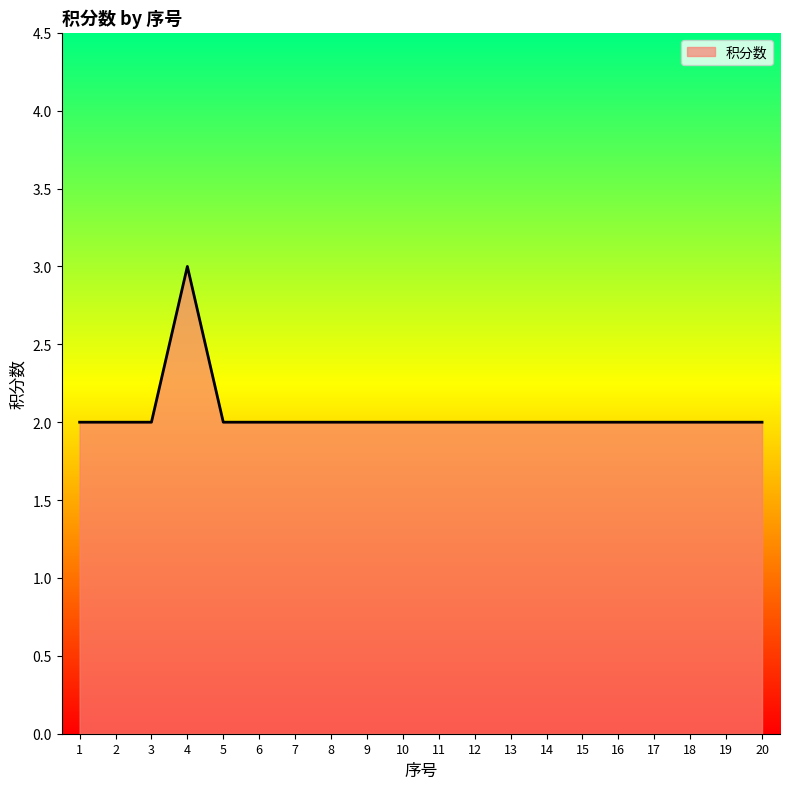

Read the value at 7.

2